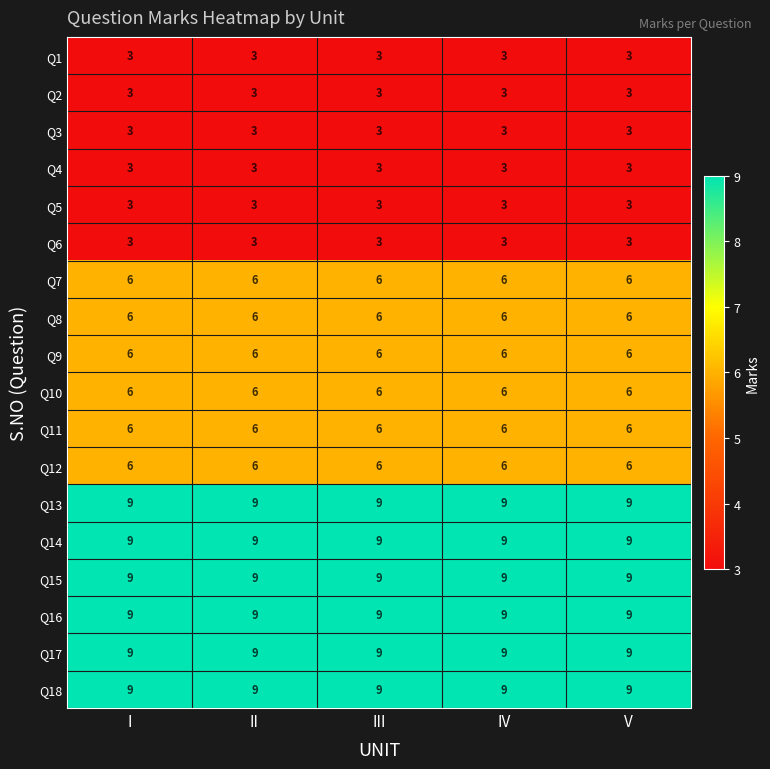

What is the minimum value shown in the chart?

3